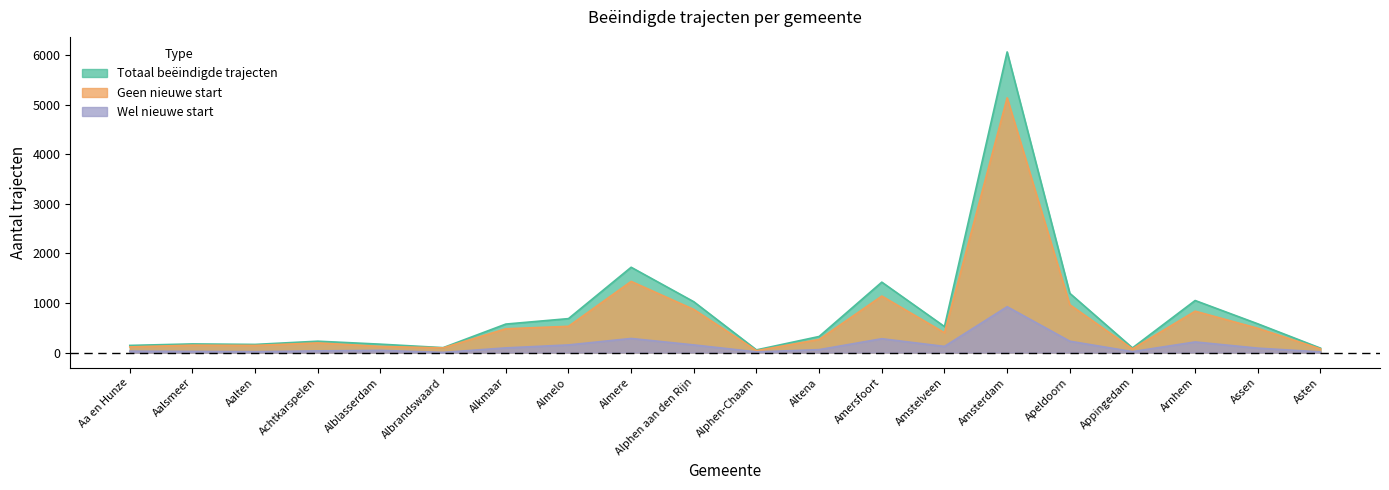

Count the number of data series in this chart.

3